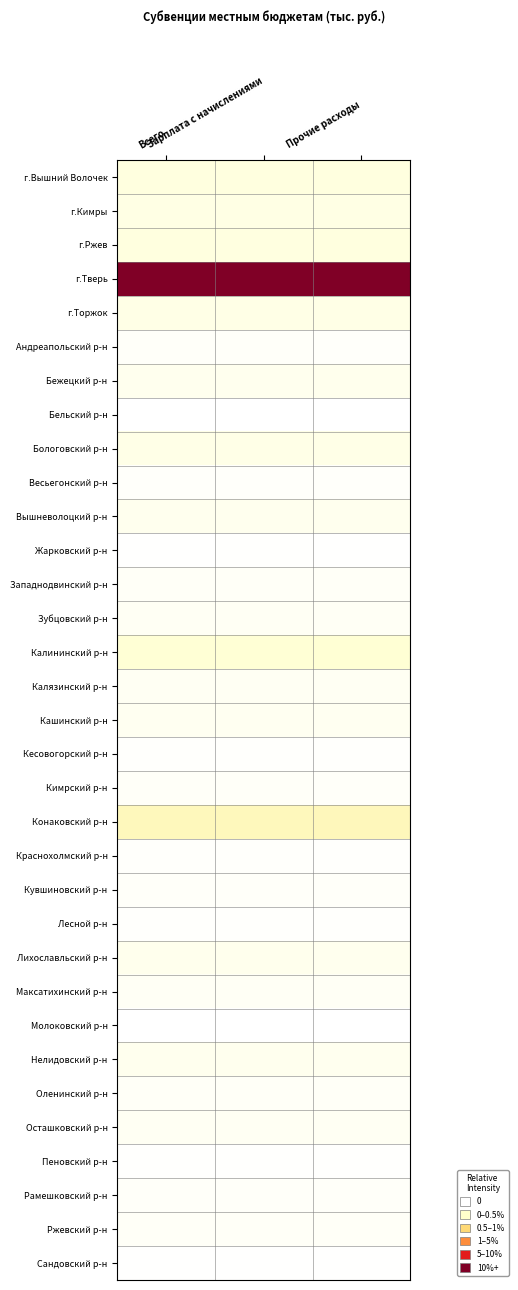

What is the total value across all series at Прочие расходы?

2.8